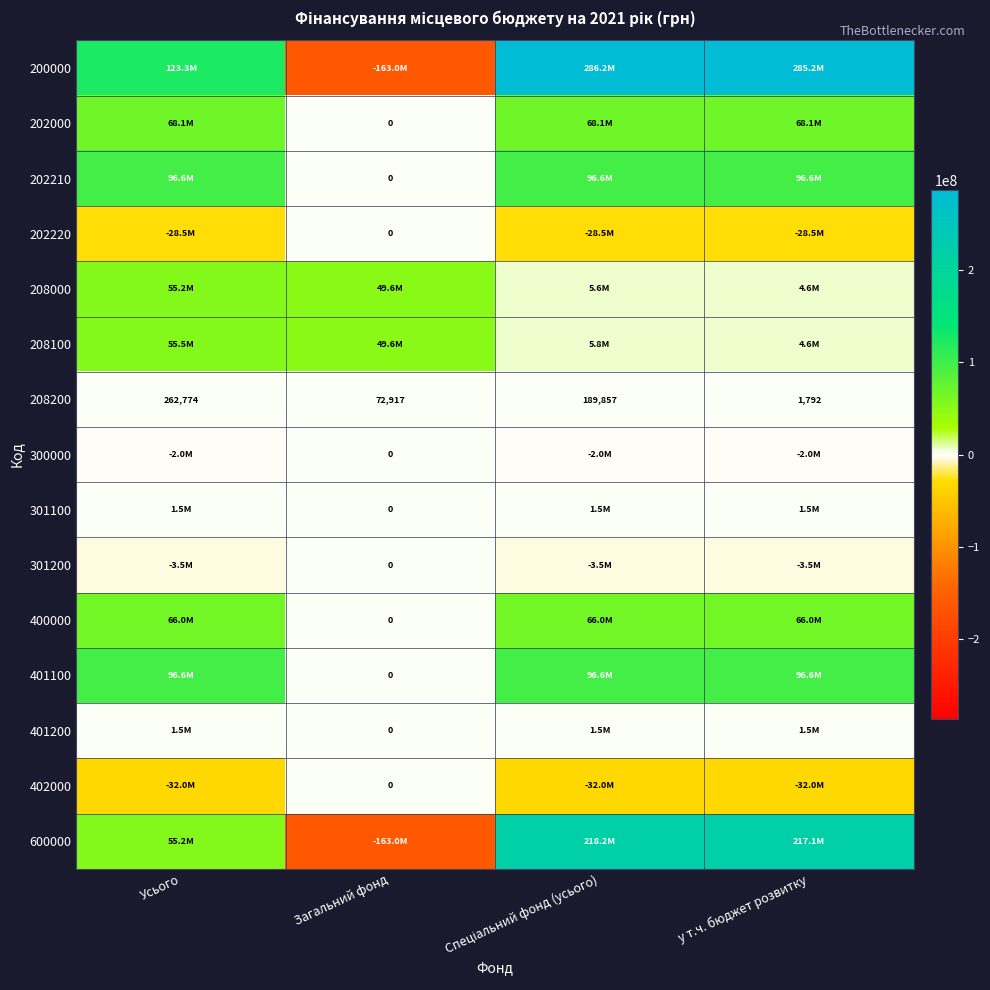

What is the sum of the 208200 values at Усього and у т.ч. бюджет розвитку?

264566